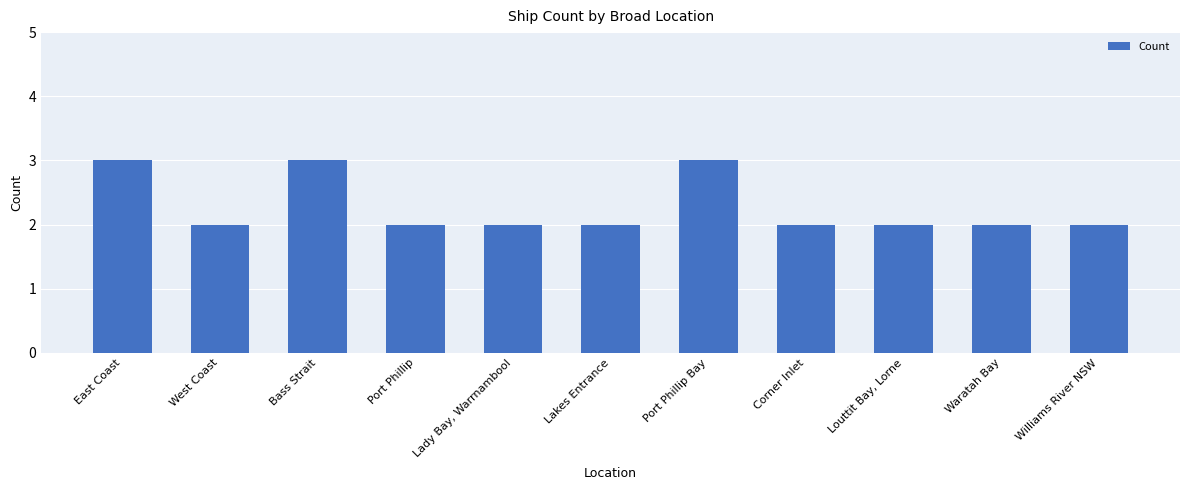

Is it true that the value at Williams River NSW is 2?

True